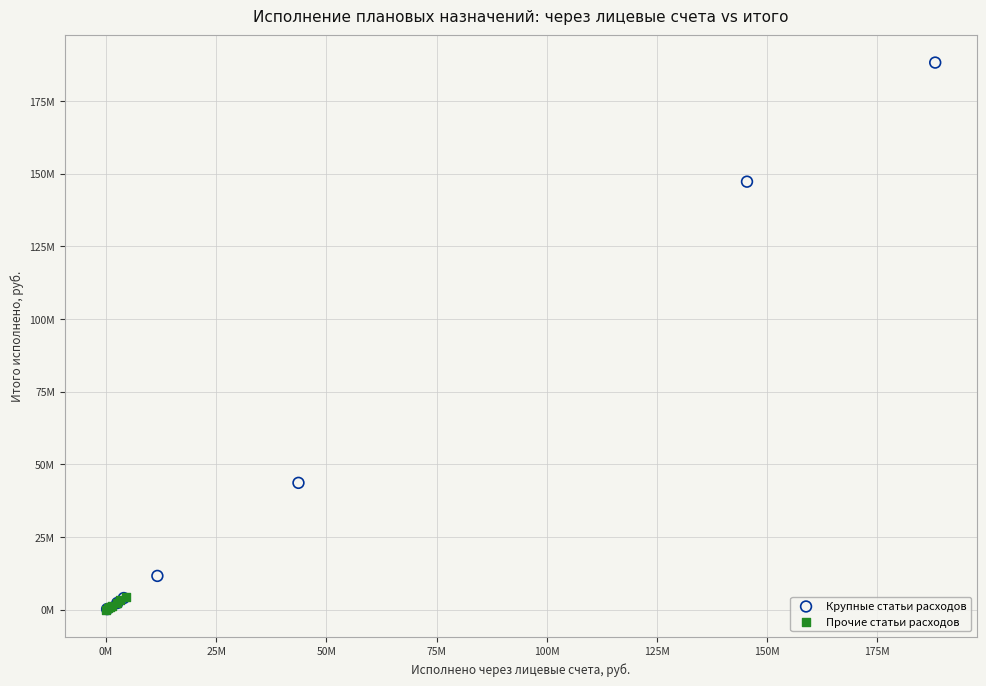

What are all the series names shown in the legend?

Крупные статьи расходов, Прочие статьи расходов